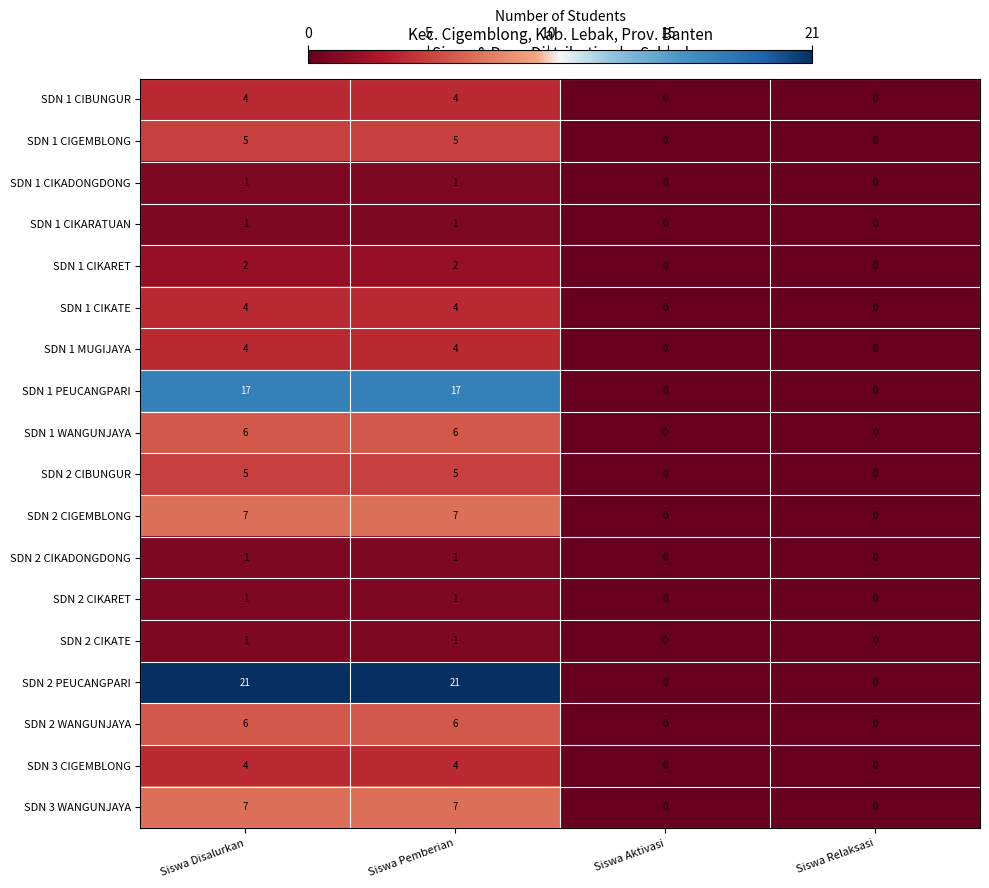

What is the difference between the maximum and minimum values in the SDN 2 CIBUNGUR series?

5